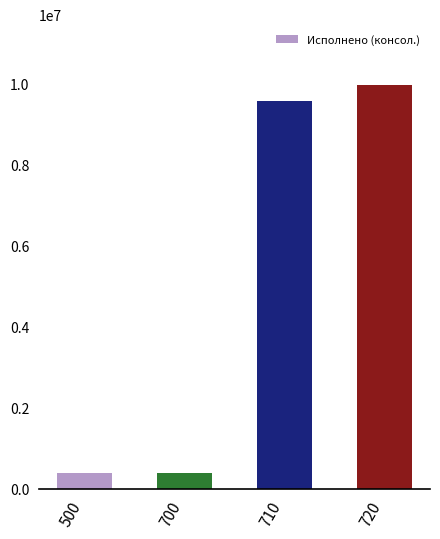

Is it true that the value at 720 is 9957735.4?

True